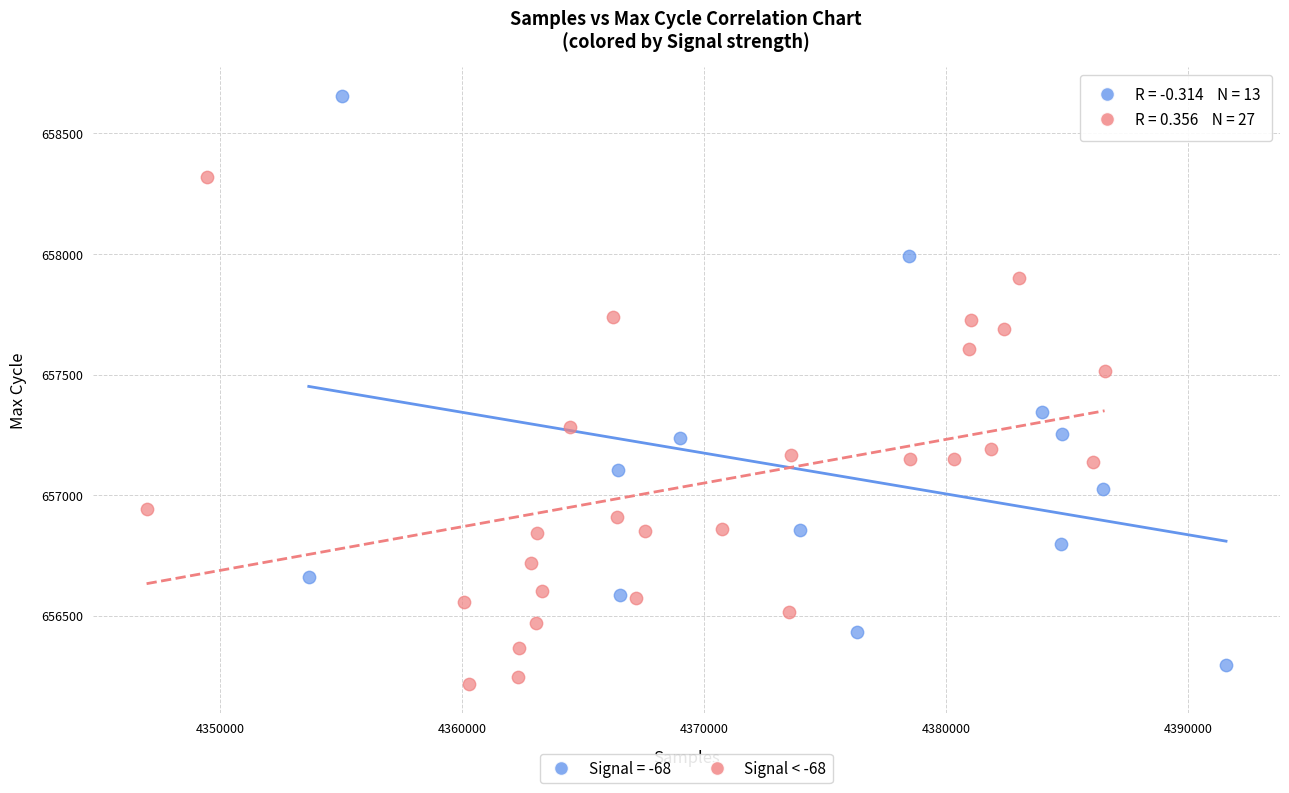

Which series contains the highest Y value?

Signal = -68